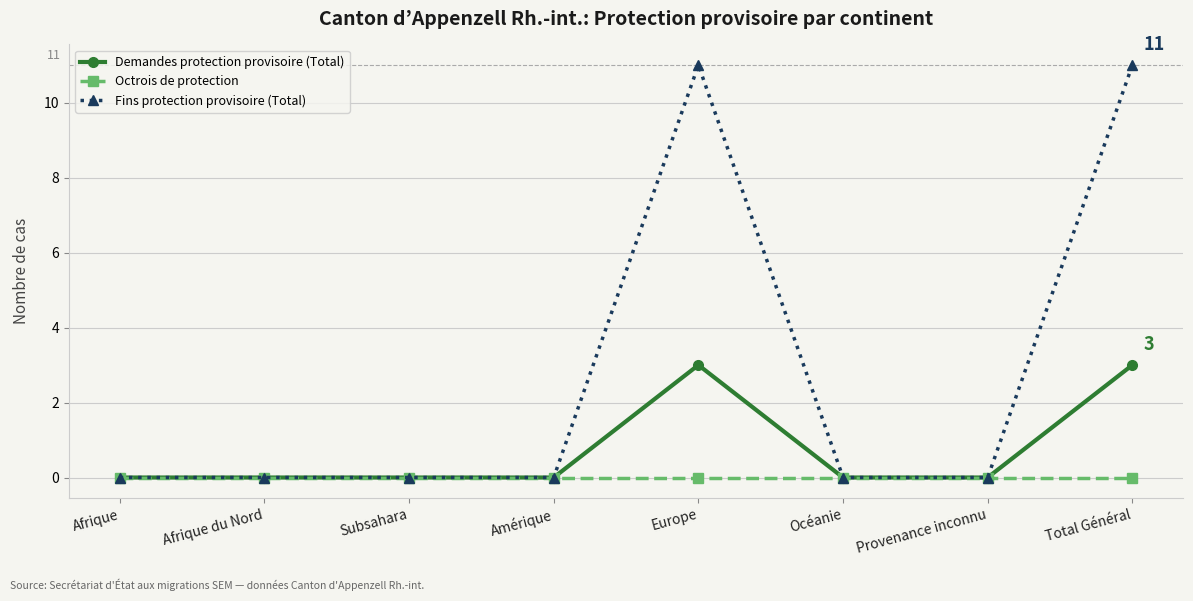

Which series has the largest total across all categories?

Fins protection provisoire (Total)